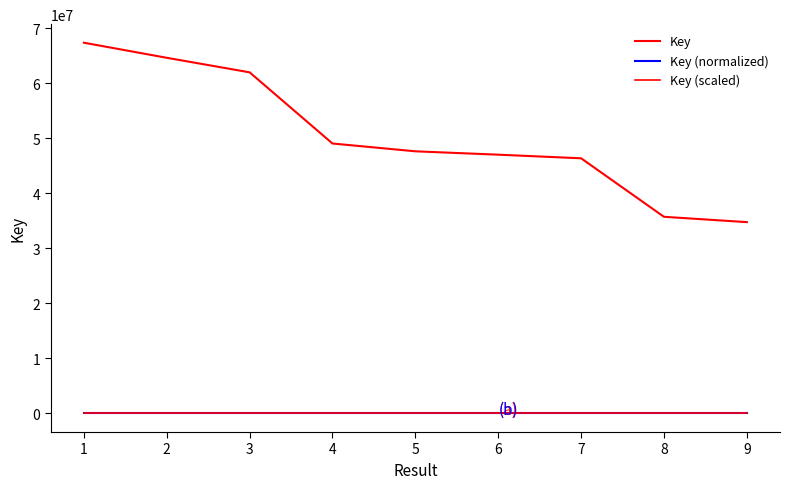

Reading left to right, what are all the values shown in this chart?

Key: 67365237.0	64623881.0	61982589.0	49050797.0	47632775.0	47021466.0	46364105.0	35735481.0	34767655.0
Key (normalized): 1.0	0.9	0.8	0.4	0.4	0.4	0.4	0.1	0.1
Key (scaled): 0.9	0.8	0.7	0.4	0.4	0.3	0.3	0.0	0.0